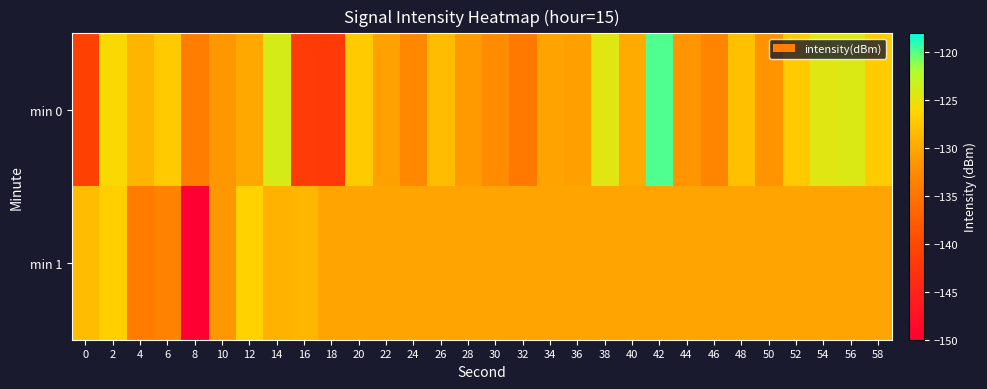

Rank the series by their maximum value, from highest to lowest.

min 0, min 1